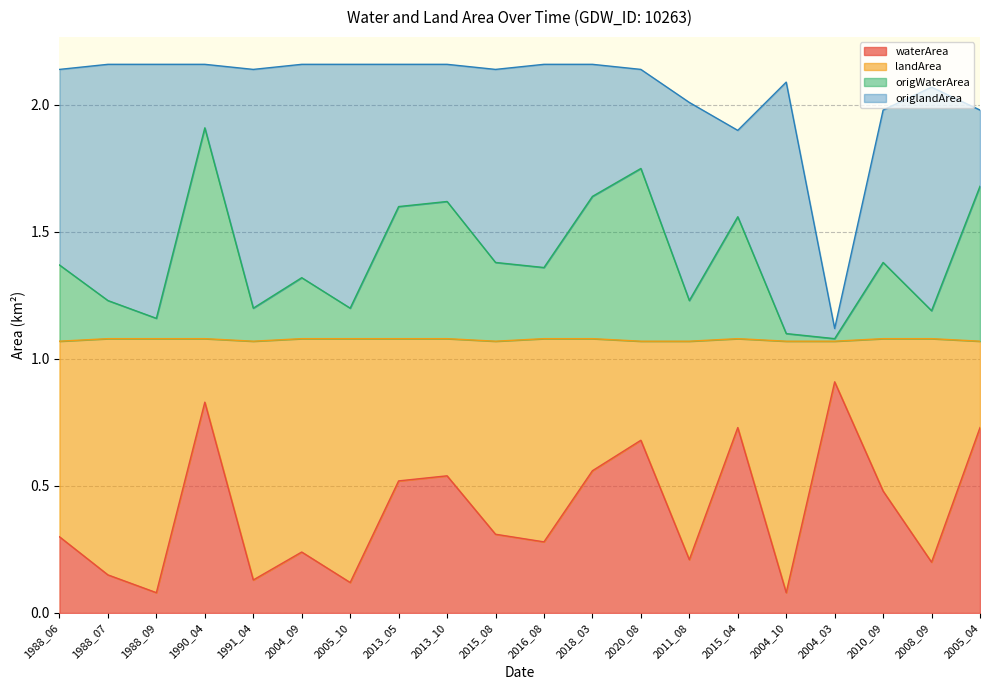

The waterArea series shows 1.1 at 2005_04. True or false?

False